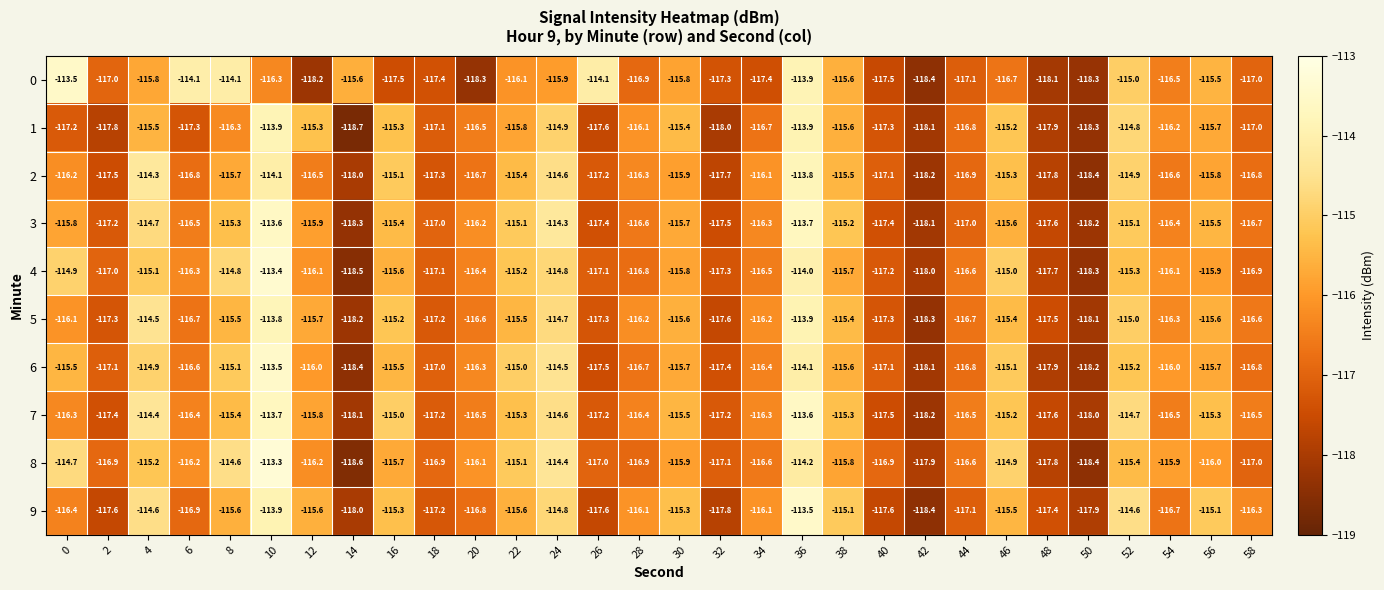

Which series has the largest total across all categories?

7